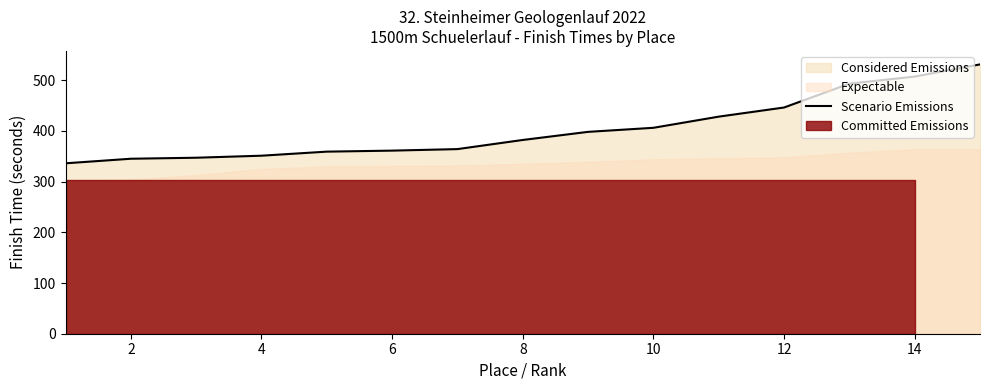

True or false: the data has more than 2 interior local peaks.

False